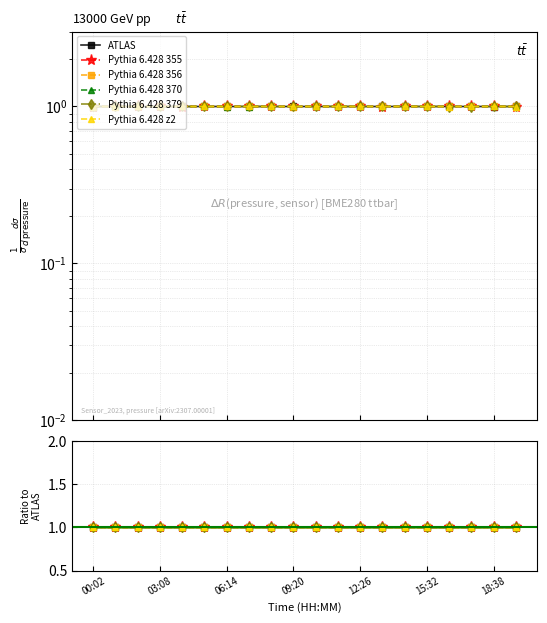

True or false: Pythia 6.428 355 and Pythia 6.428 370 intersect in this chart.

True